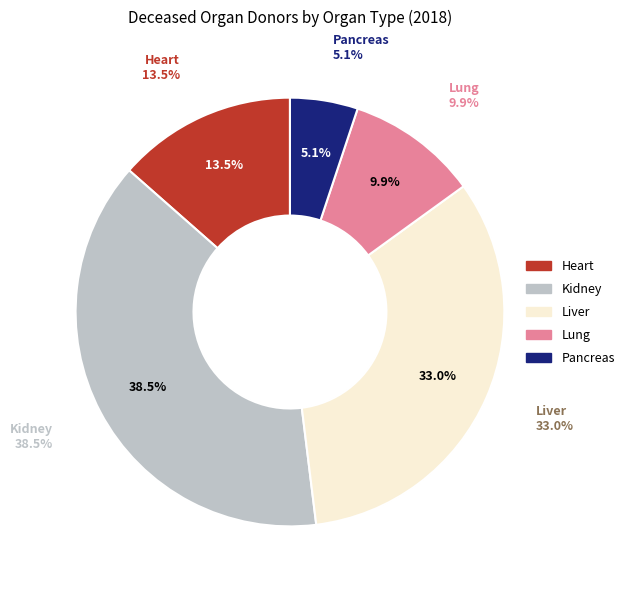

To the nearest percent, what is the difference between the largest and smallest slice percentages?

33%